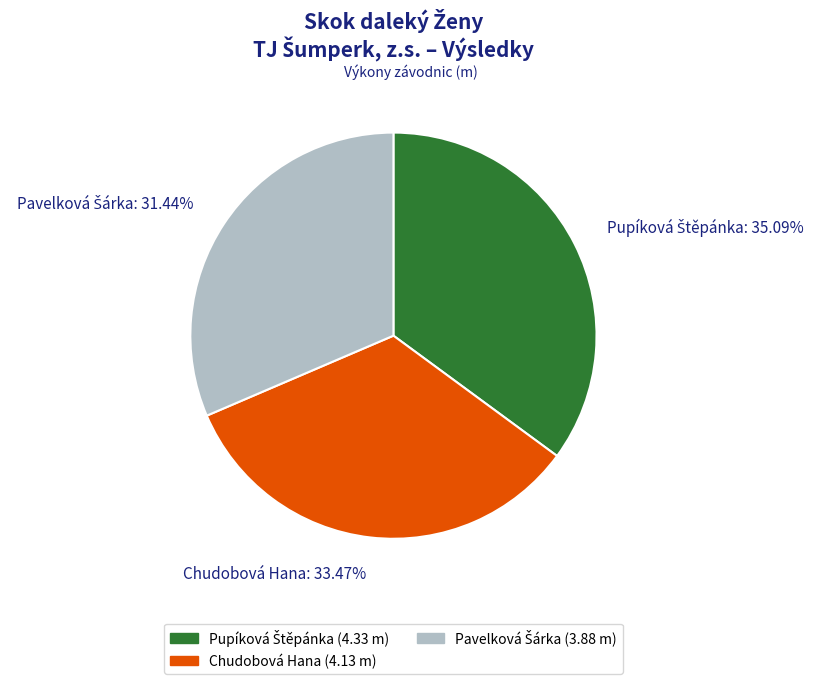

Is Chudobová Hana: 33.47% the majority of the pie?

No